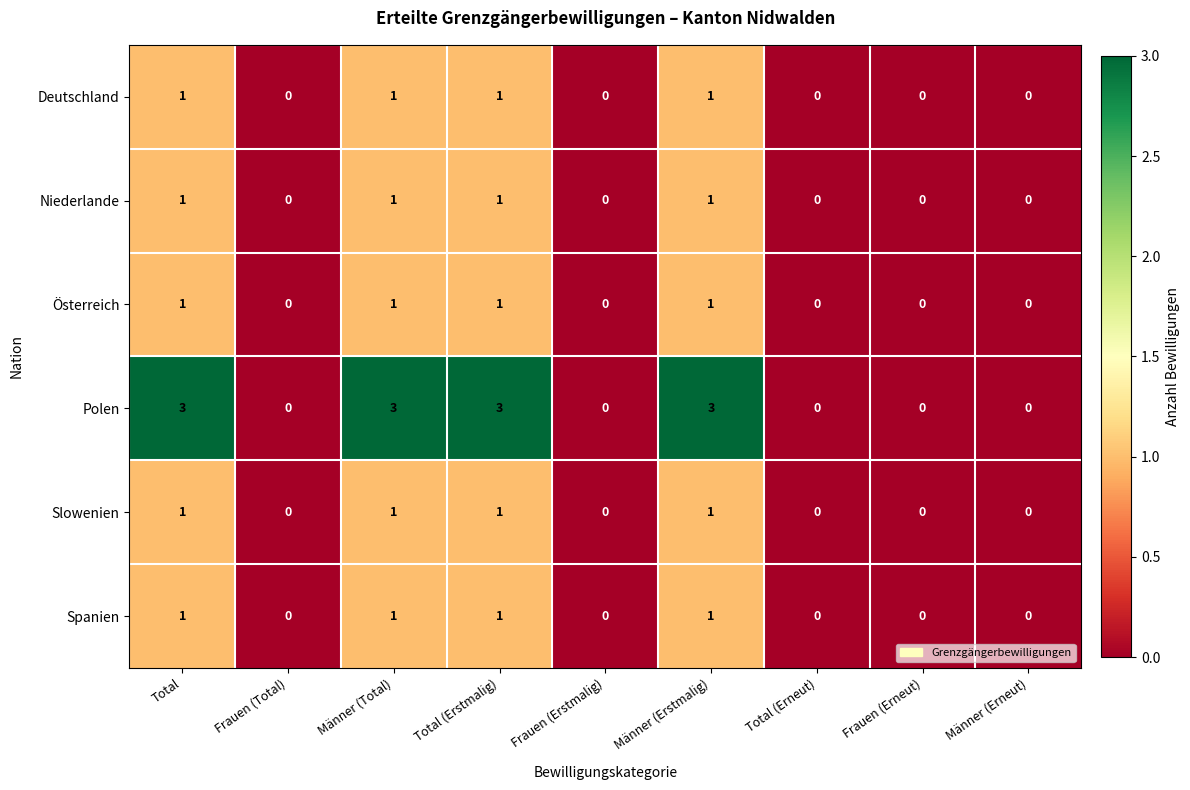

Is it true that Spanien equals 0 at Frauen (Total)?

True